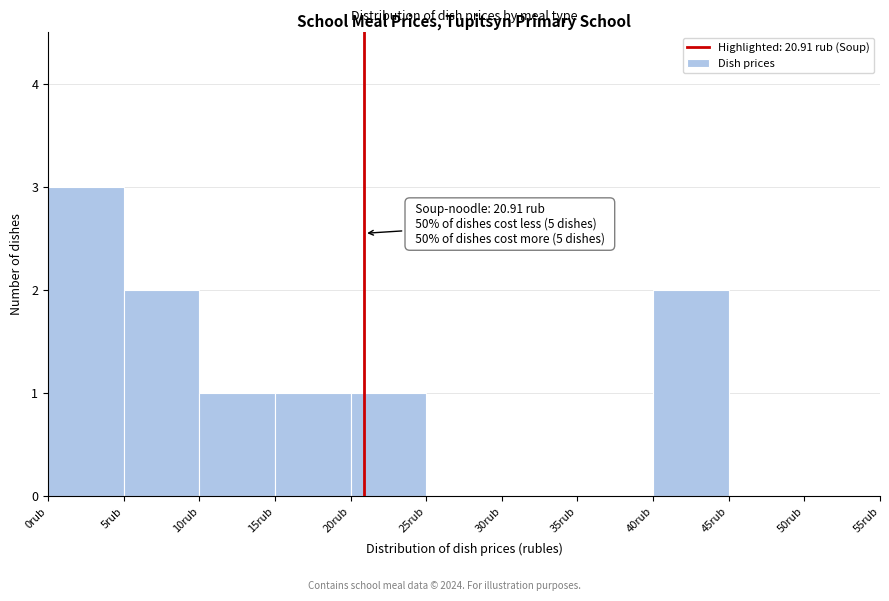

Over which range of the x-axis is the bar tallest?

0 to 5